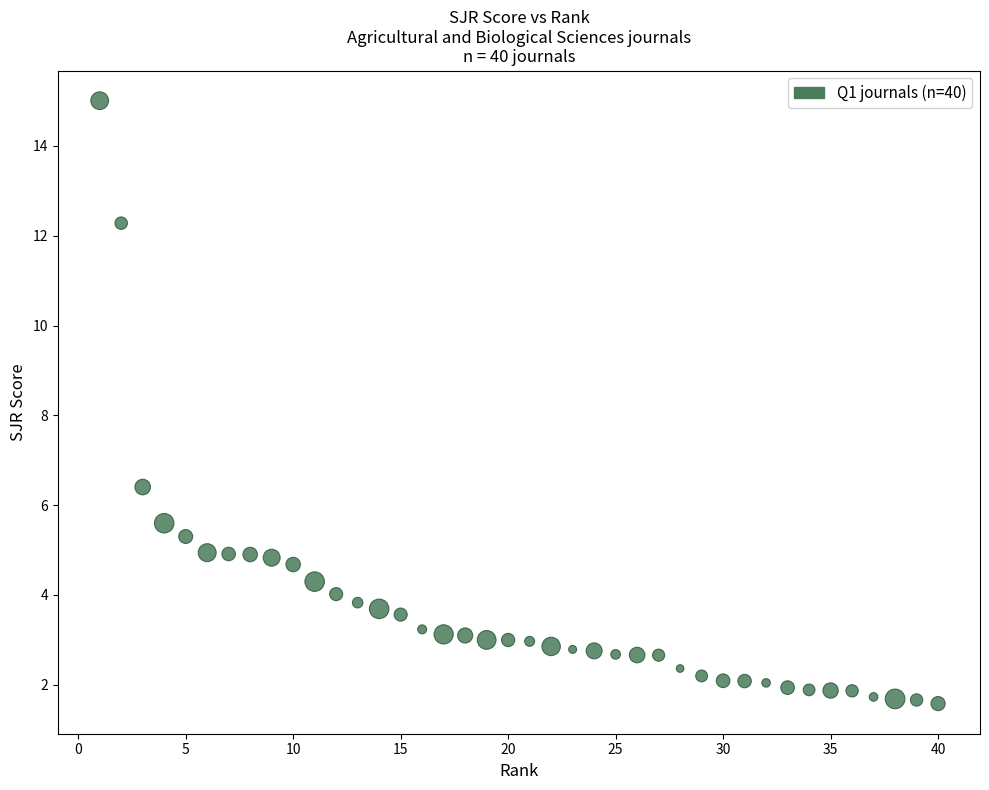

What Y value in the scatter plot is closest to 8?

6.4